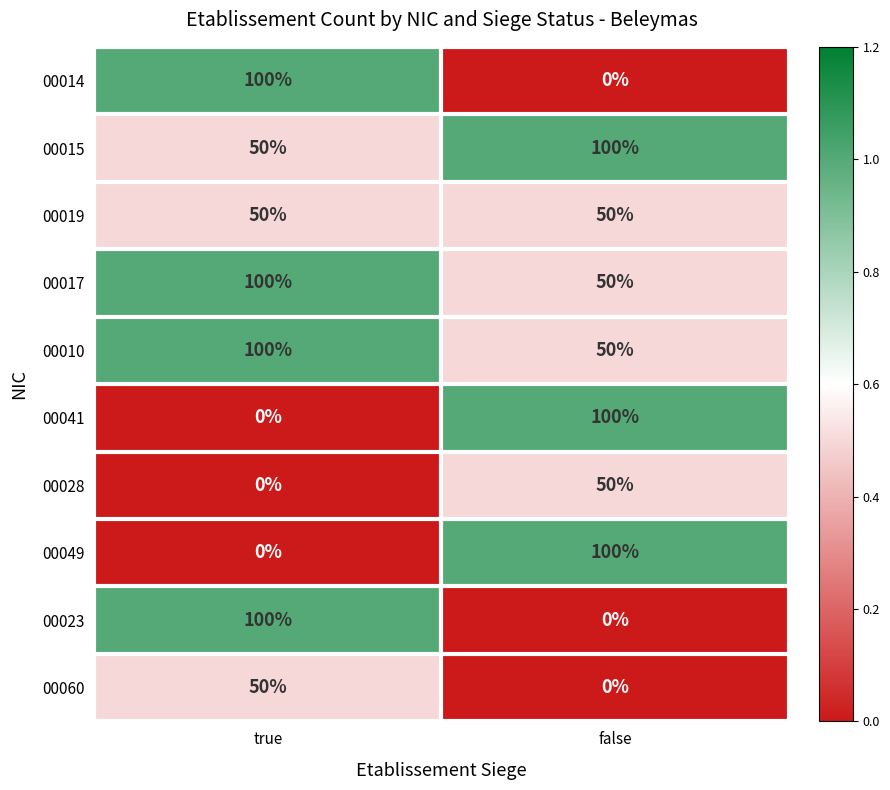

At which label does 00010 reach its peak?

true